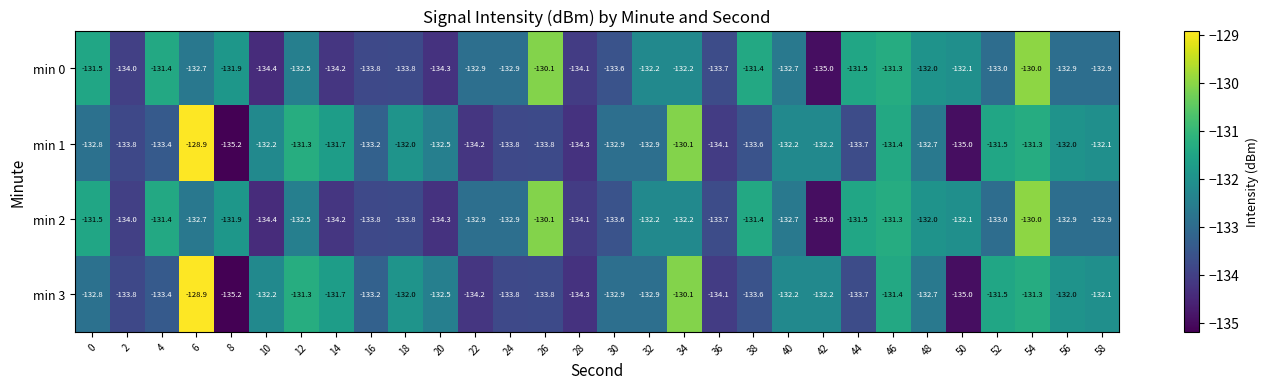

What is the sum of the min 3 values at 46 and 24?

-265.2